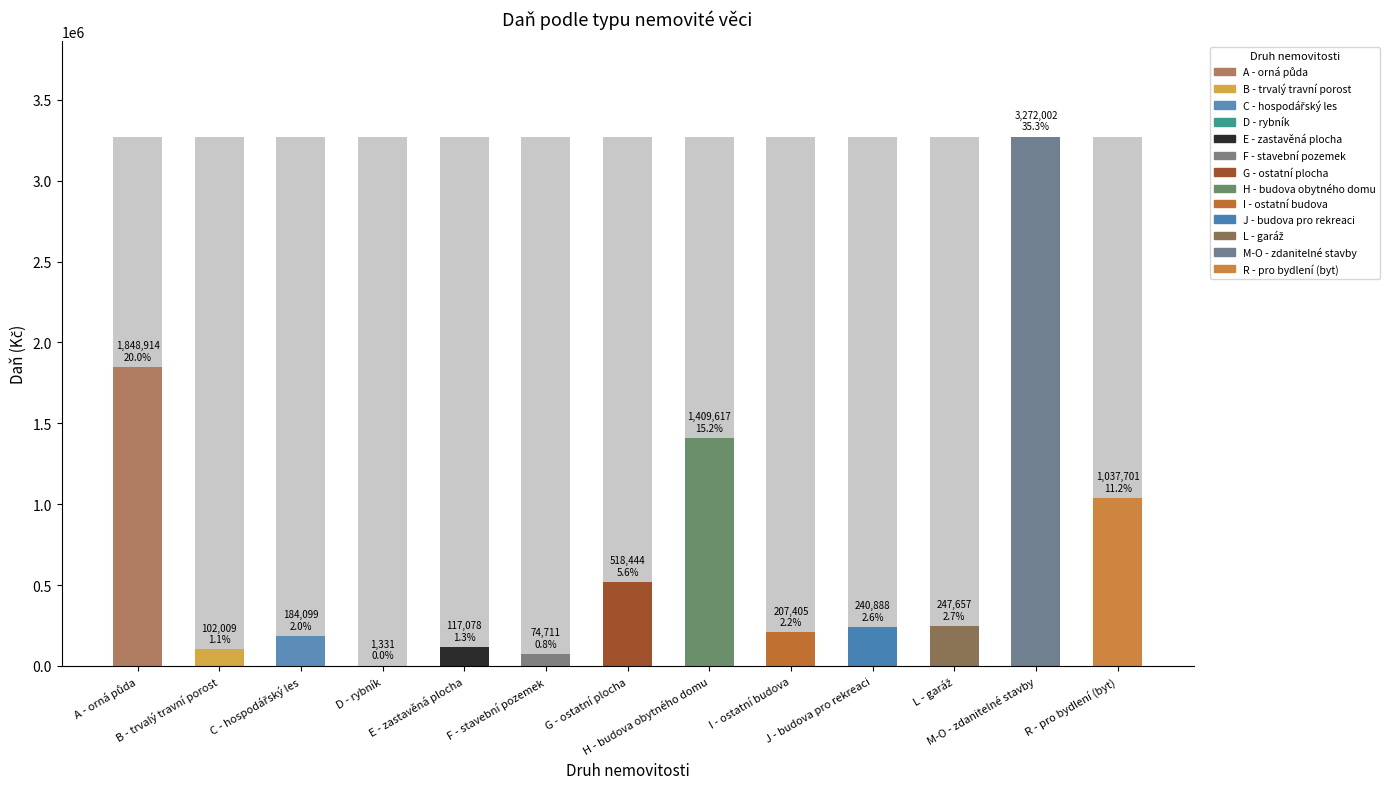

What is the smallest value displayed?

1331.3